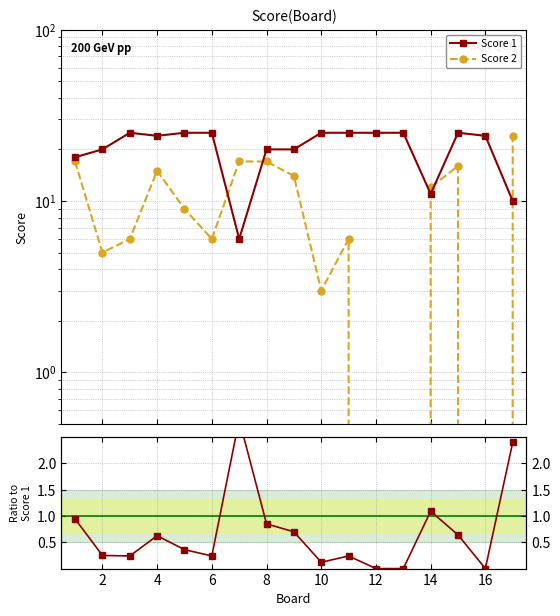

Reading left to right, extract all data points from this chart.

Score 1: 18.0	20.0	25.0	24.0	25.0	25.0	6.0	20.0	20.0	25.0	25.0	25.0	25.0	11.0	25.0	24.0	10.0
Score 2: 17.0	5.0	6.0	15.0	9.0	6.0	17.0	17.0	14.0	3.0	6.0	0.0	0.0	12.0	16.0	0.0	24.0
Score 2 / Score 1: 0.9	0.2	0.2	0.6	0.4	0.2	2.8	0.8	0.7	0.1	0.2	0.0	0.0	1.1	0.6	0.0	2.4